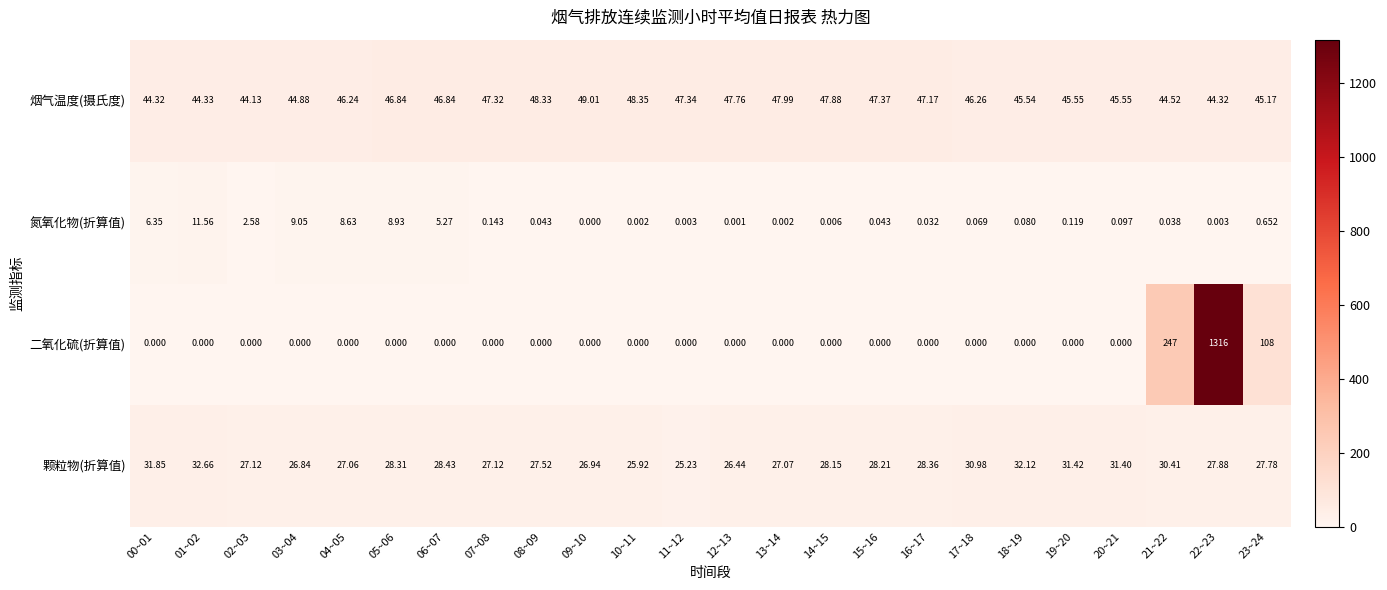

At which category is the sum across all series the highest?

22~23